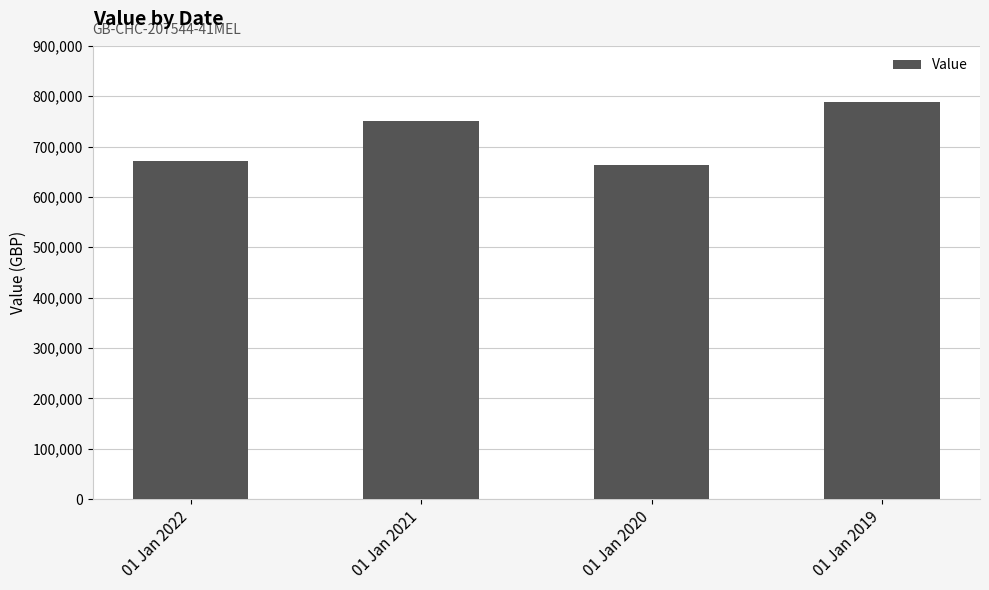

List the labels in order of value, smallest first.

01 Jan 2020, 01 Jan 2022, 01 Jan 2021, 01 Jan 2019